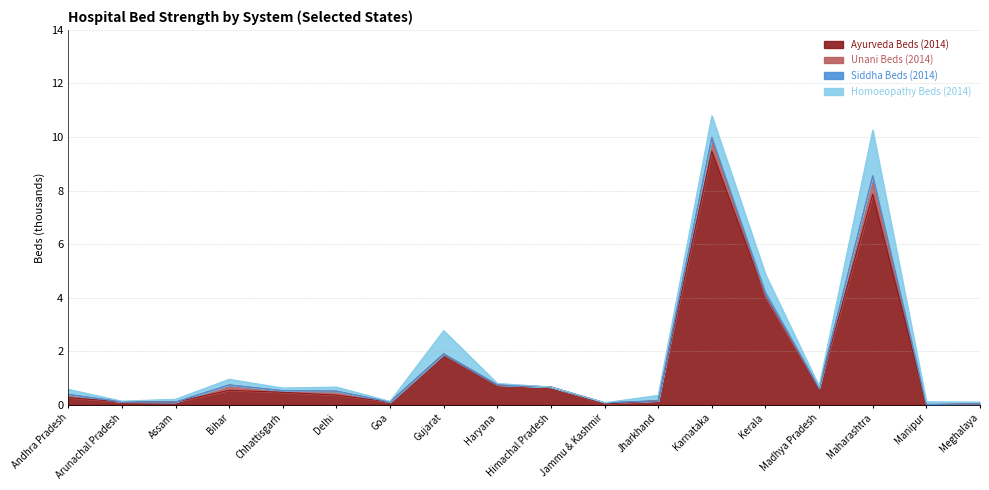

Rank the series by their maximum value, from highest to lowest.

Ayurveda Beds (2014), Homoeopathy Beds (2014), Unani Beds (2014), Siddha Beds (2014)